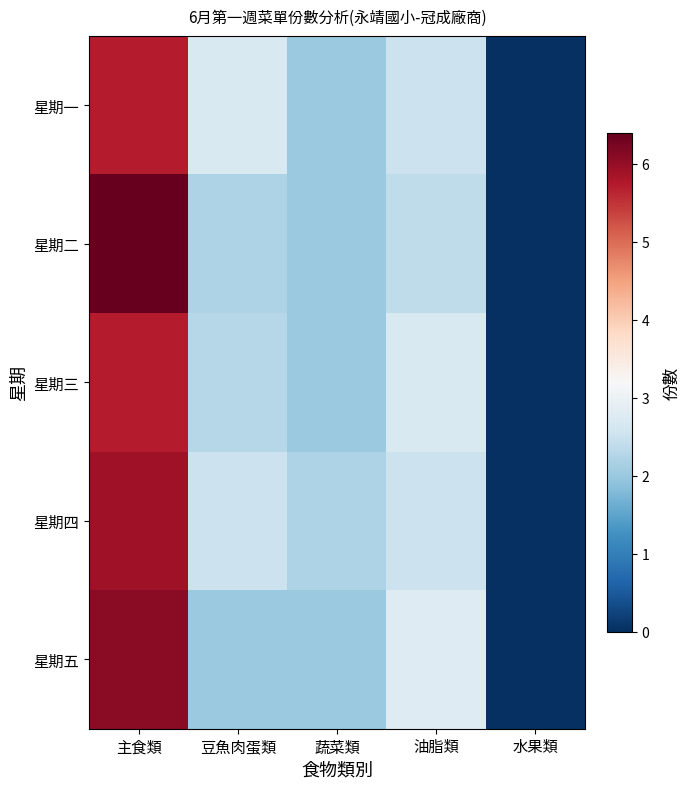

Reading left to right, transcribe all the data shown in this chart.

星期一: 主食類=5.7	豆魚肉蛋類=2.7	蔬菜類=2.0	油脂類=2.5	水果類=0.0
星期二: 主食類=6.4	豆魚肉蛋類=2.2	蔬菜類=2.0	油脂類=2.4	水果類=0.0
星期三: 主食類=5.7	豆魚肉蛋類=2.3	蔬菜類=2.0	油脂類=2.7	水果類=0.0
星期四: 主食類=5.9	豆魚肉蛋類=2.5	蔬菜類=2.2	油脂類=2.5	水果類=0.0
星期五: 主食類=6.1	豆魚肉蛋類=2.0	蔬菜類=2.0	油脂類=2.8	水果類=0.0